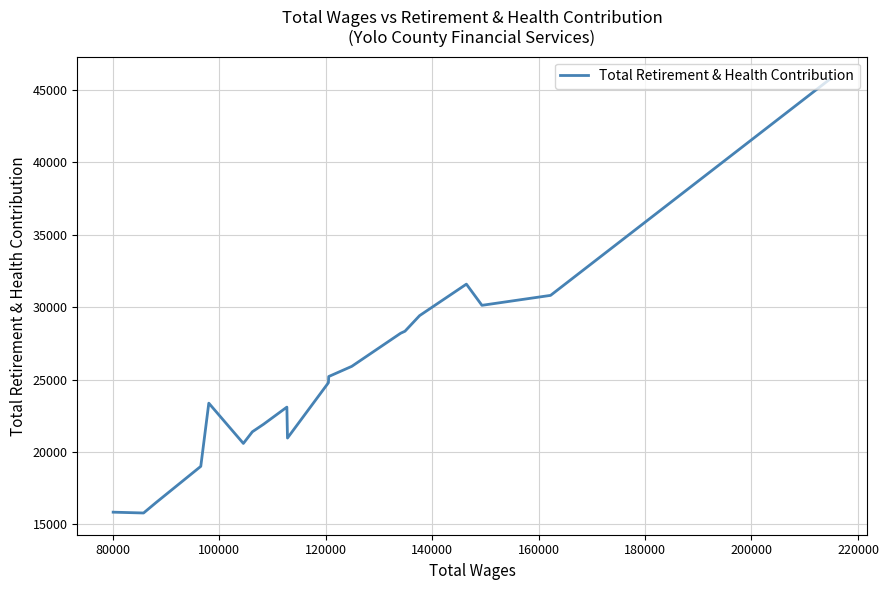

The value at 180000 is 45804. True or false?

False